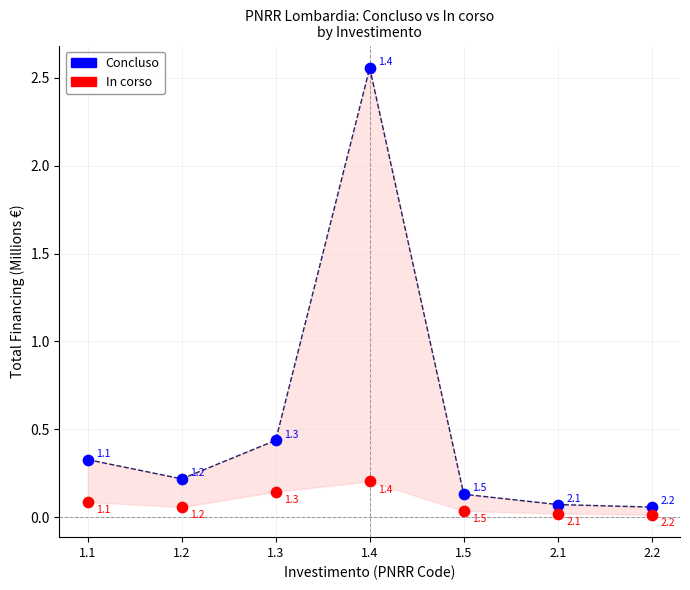

What are all the series names shown in the legend?

Concluso, In corso